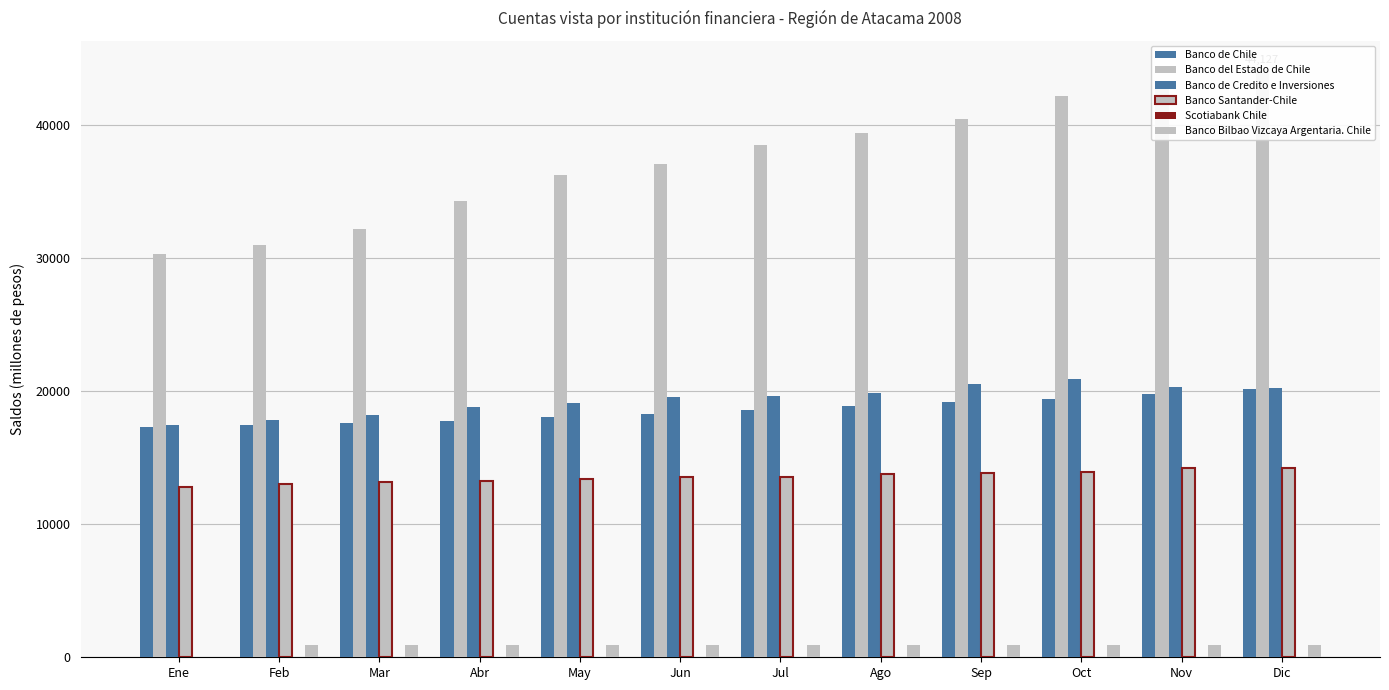

Reading left to right, extract all data points from this chart.

Banco de Chile: 17302	17460	17616	17794	18038	18250	18599	18856	19154	19400	19767	20127
Banco del Estado de Chile: 30294	30974	32217	34319	36250	37090	38520	39411	40450	42218	43029	44127
Banco de Credito e Inversiones: 17491	17847	18188	18840	19086	19569	19667	19866	20560	20902	20312	20223
Banco Santander-Chile: 12782	13011	13150	13271	13391	13548	13551	13767	13875	13947	14217	14256
Scotiabank Chile: 18	18	18	20	20	20	21	24	24	25	30	31
Banco Bilbao Vizcaya Argentaria. Chile: 0	929	934	939	930	937	946	946	946	952	954	948